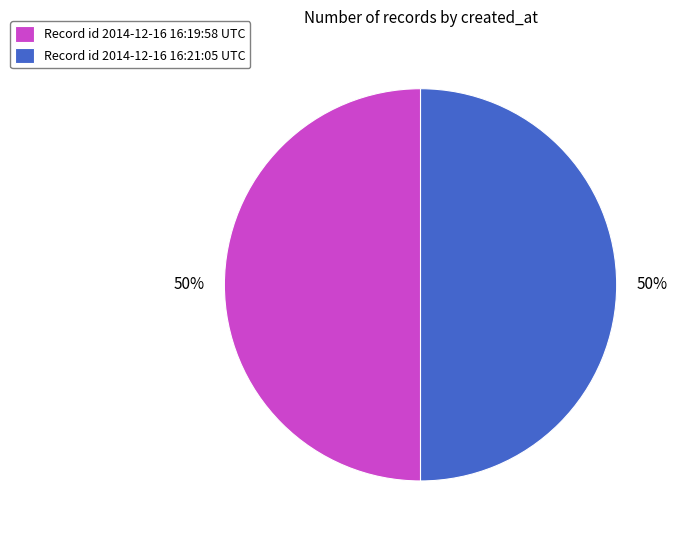

Approximately how many times larger is the value at Record id 2014-12-16 16:19:58 UTC compared to Record id 2014-12-16 16:21:05 UTC?

1.0